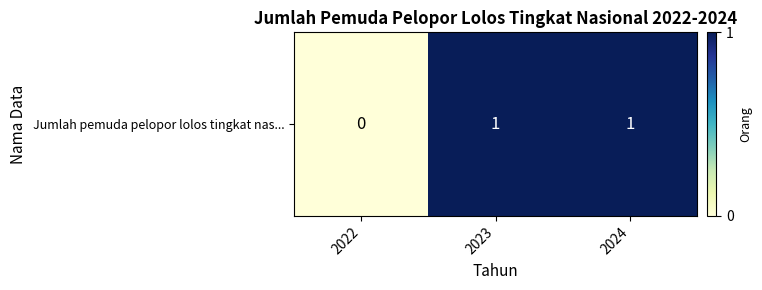

Rank the categories by value from highest to lowest.

2023, 2024, 2022